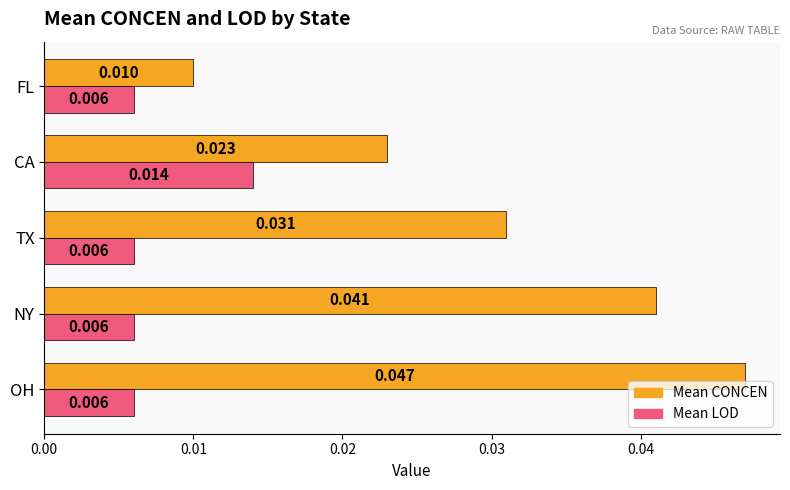

Rank the series by their maximum value, from lowest to highest.

Mean LOD, Mean CONCEN